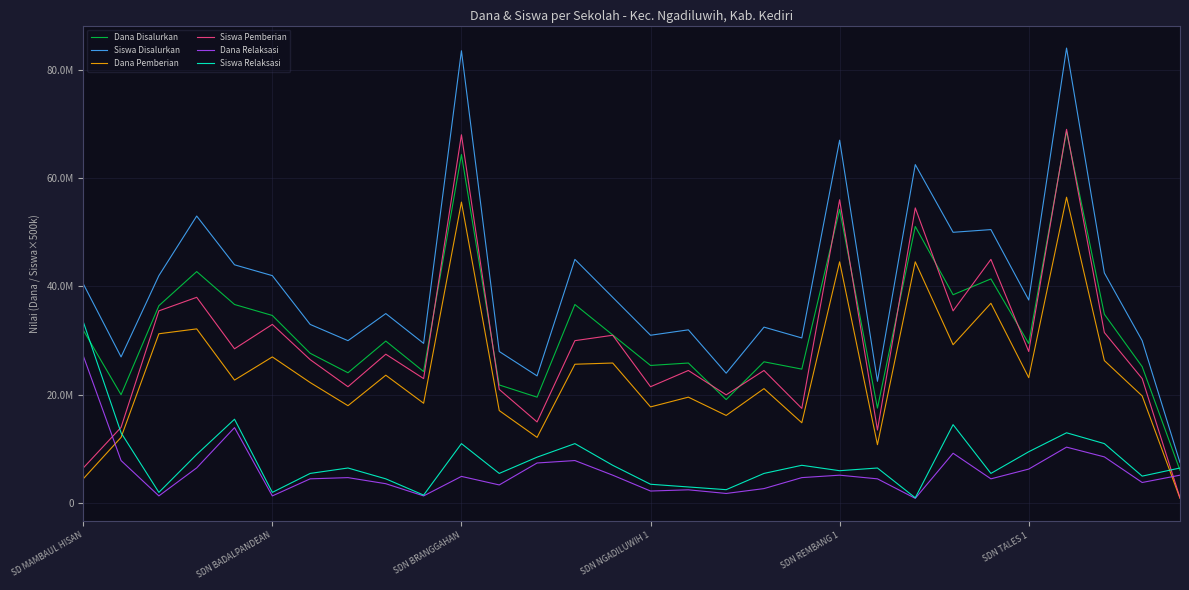

What are all the series names shown in the legend?

Dana Disalurkan, Siswa Disalurkan, Dana Pemberian, Siswa Pemberian, Dana Relaksasi, Siswa Relaksasi